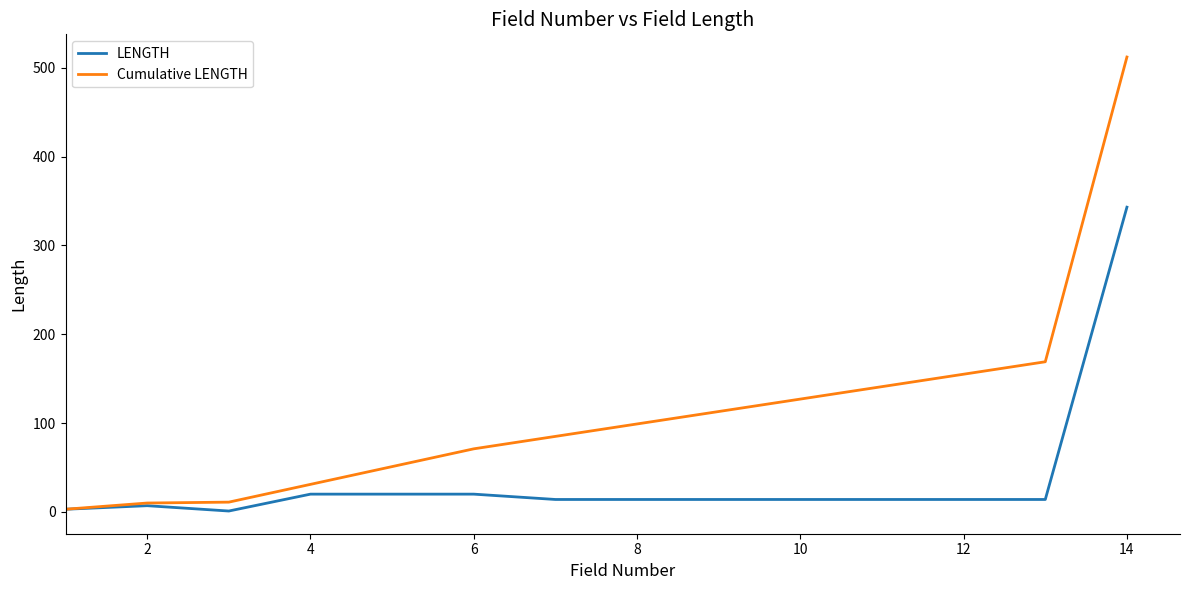

Rank the series by their maximum value, from highest to lowest.

Cumulative LENGTH, LENGTH